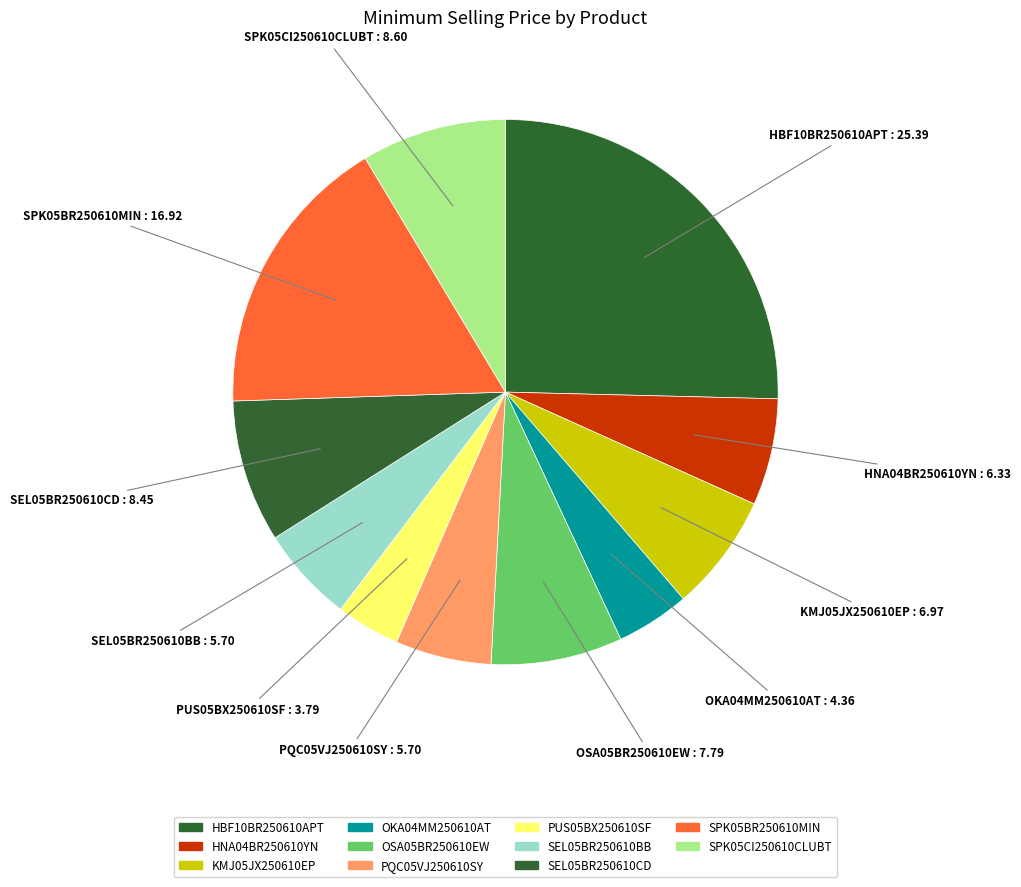

To the nearest percent, what is the average slice percentage?

9%